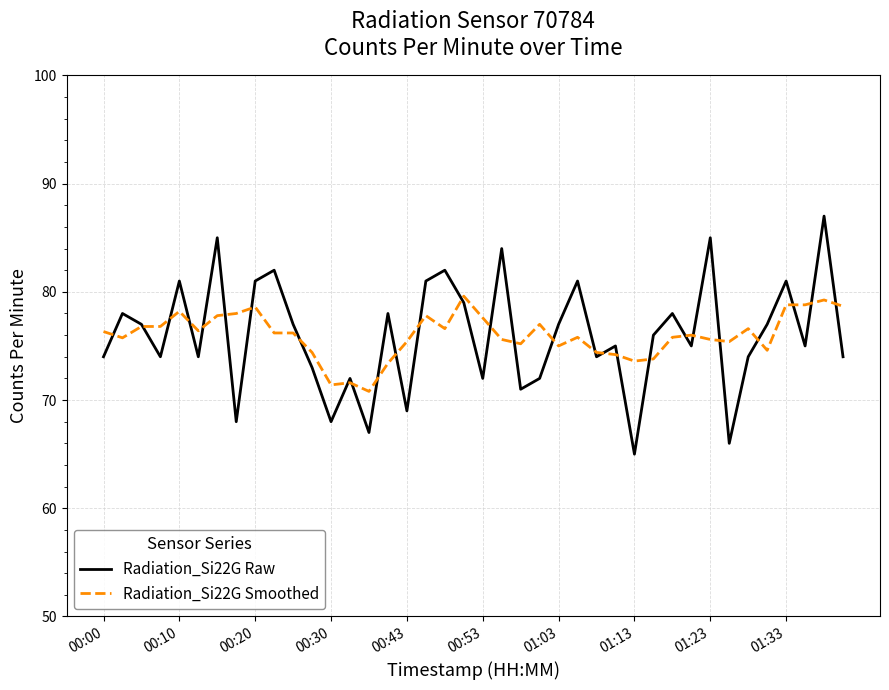

Rank the series by their maximum value, from highest to lowest.

Radiation_Si22G Raw, Radiation_Si22G Smoothed